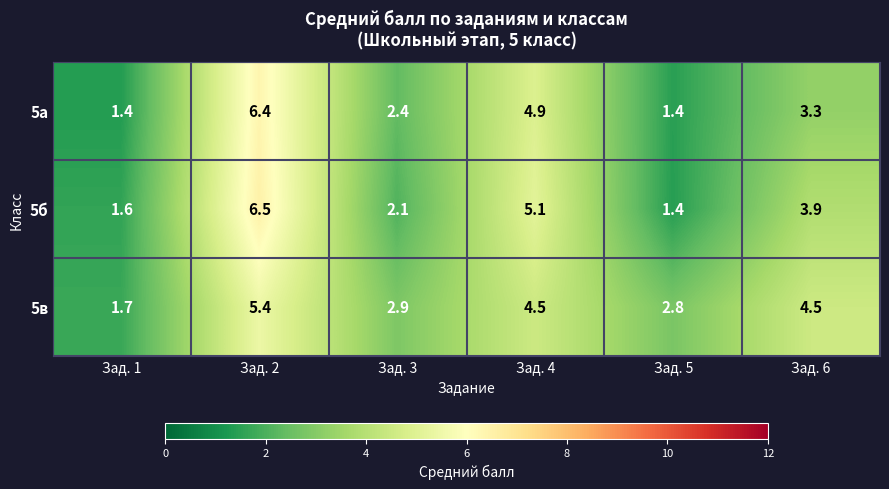

What is the sum of all 5б values?

20.6